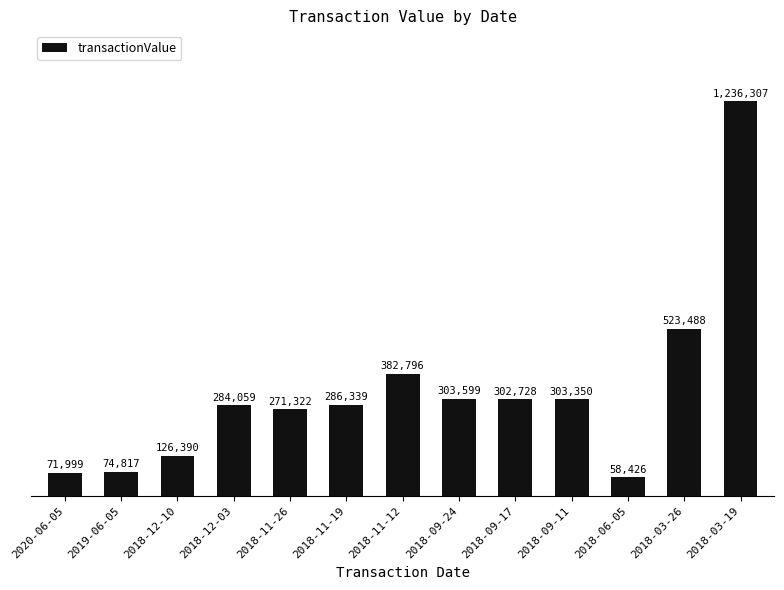

Reading left to right, what are all the values shown in this chart?

71999	74817	126390	284059	271322	286339	382796	303599	302728	303350	58426	523488	1236307